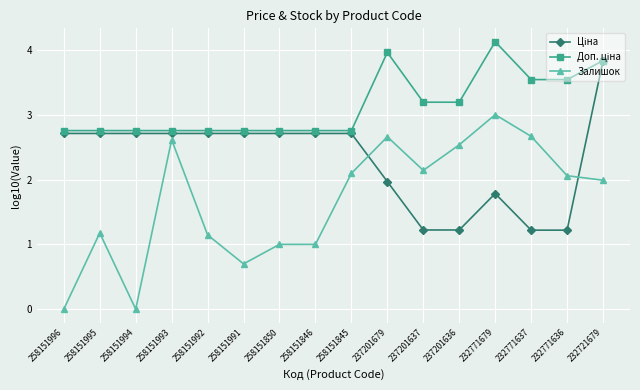

Where is the first local minimum for Залишок?

258151994